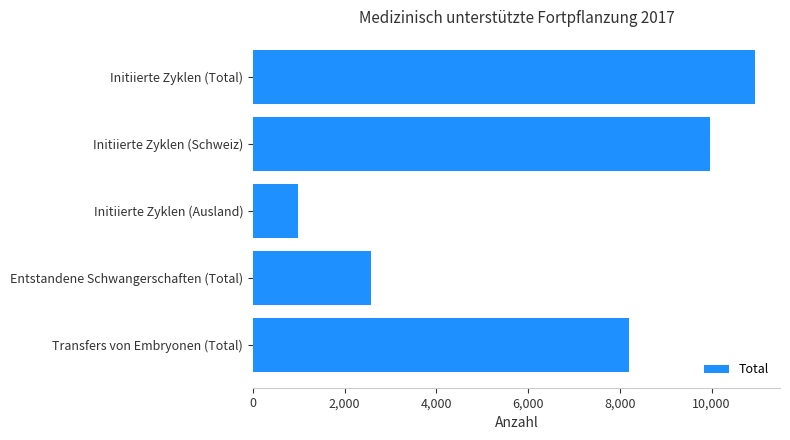

Between Transfers von Embryonen (Total) and Initiierte Zyklen (Total), which is larger?

Initiierte Zyklen (Total)